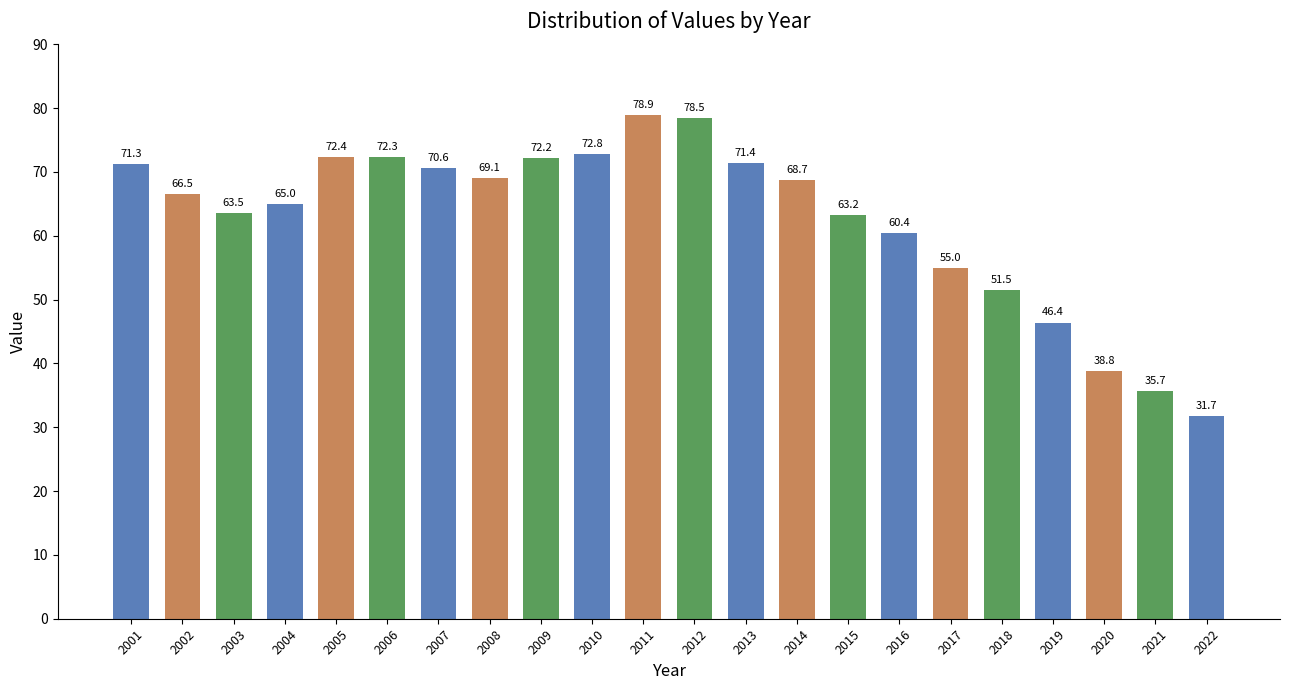

The value at 2019 is 46.4. True or false?

True